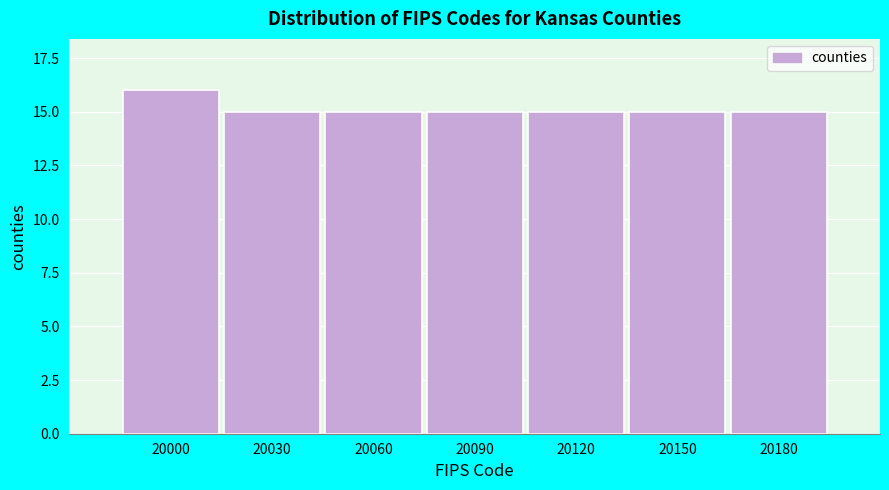

Reading left to right, list all the values displayed in this chart.

16	15	15	15	15	15	15